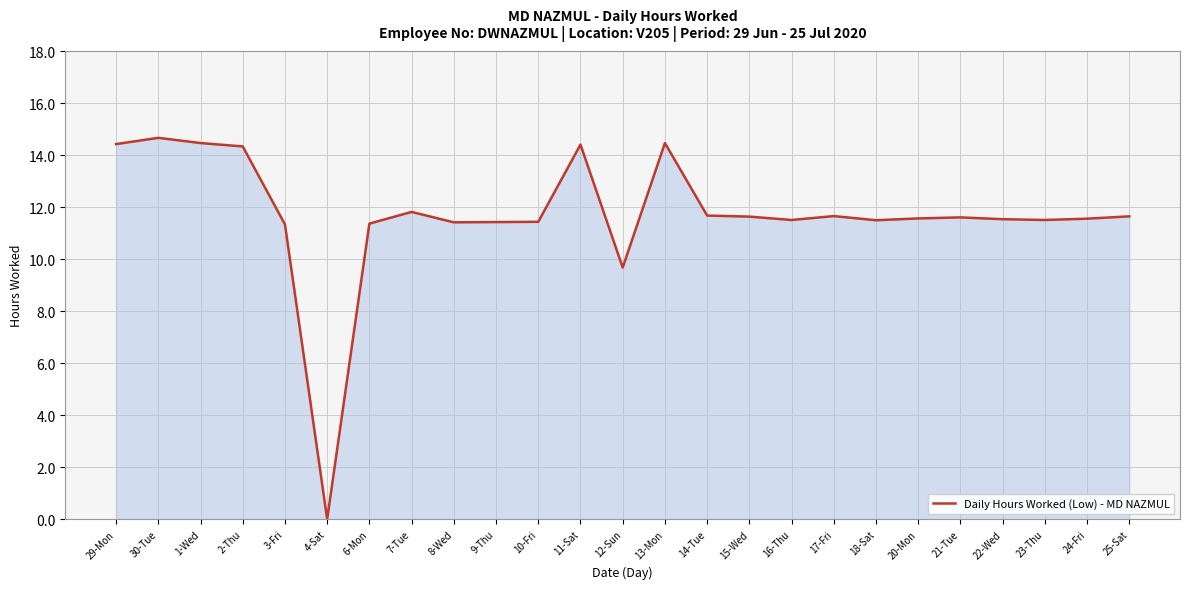

What position from the left is 30-Tue?

2